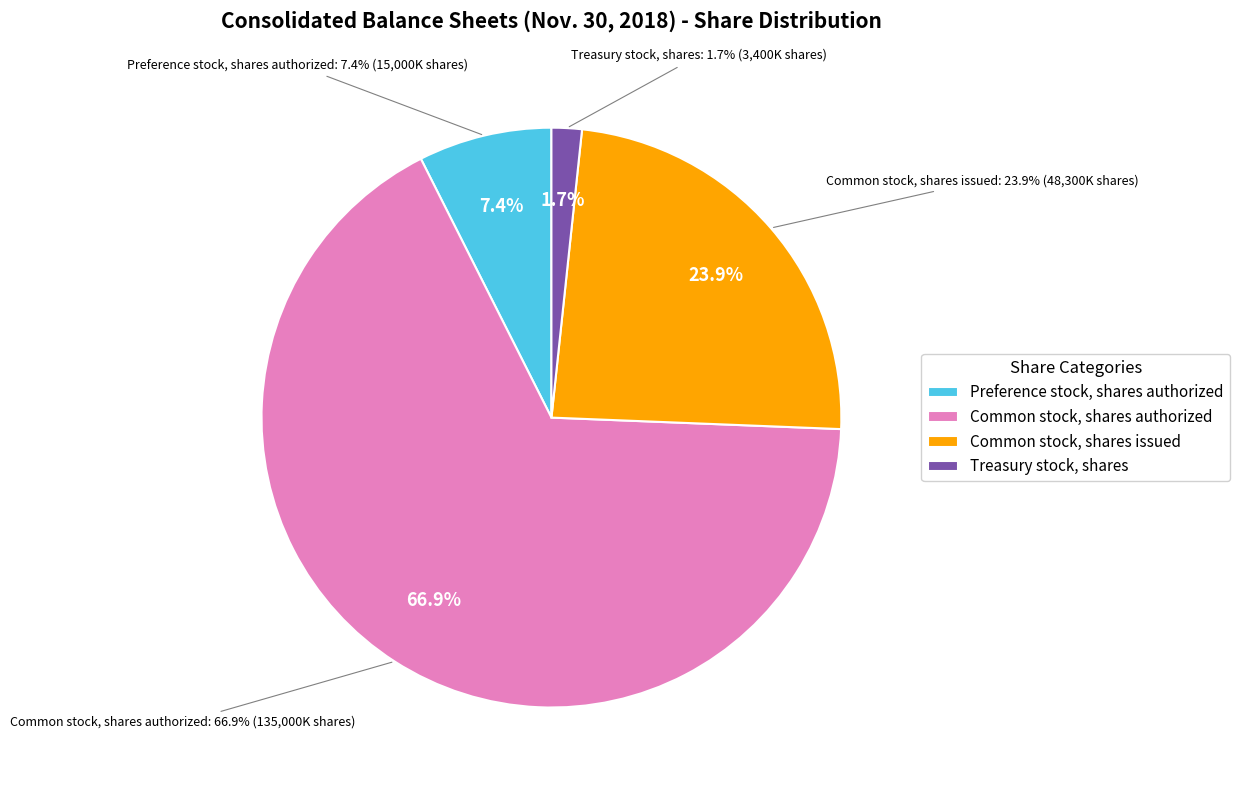

What portion of the pie excludes Common stock, shares issued?

76.1%